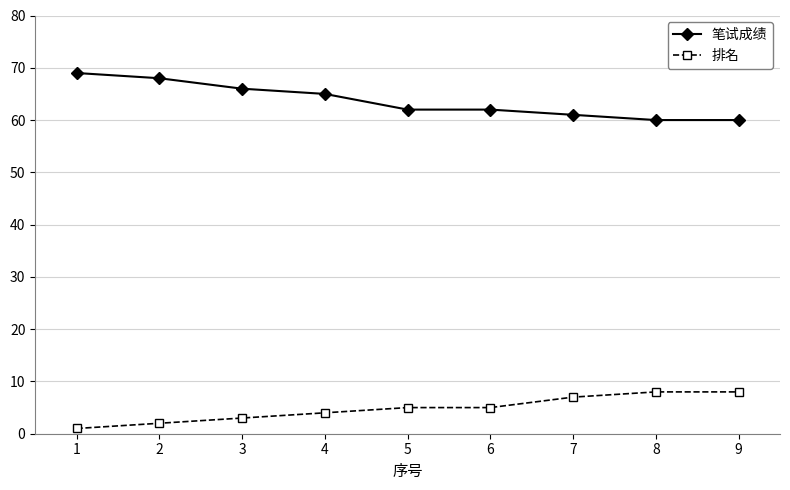

List the series in order of their overall mean, lowest first.

排名, 笔试成绩